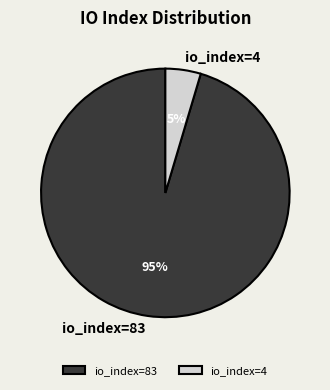

What percentage is the io_index=4 slice, to the nearest percent?

5%